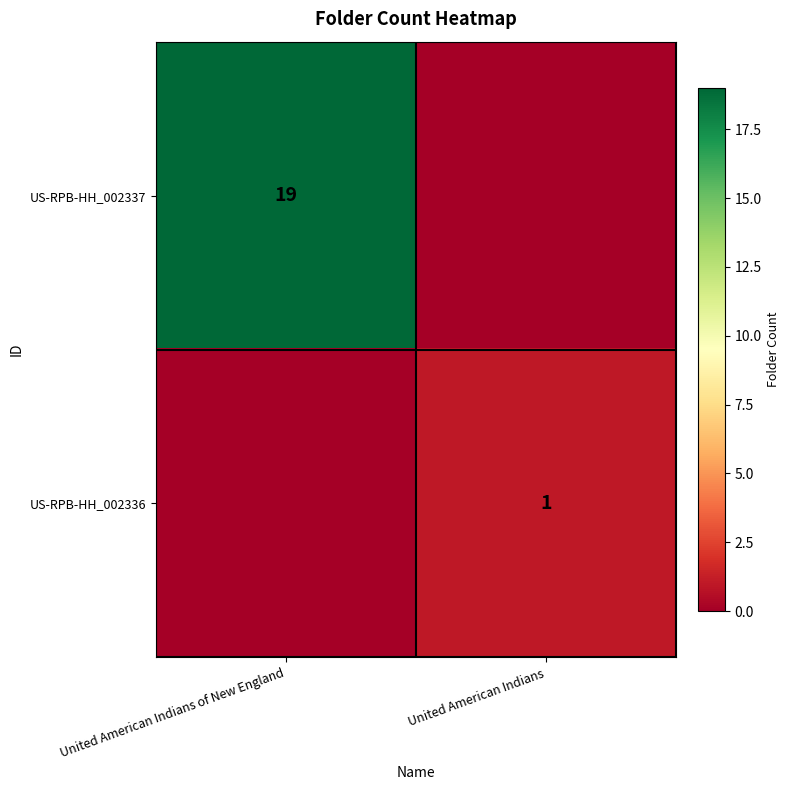

Is it true that US-RPB-HH_002337 equals 12 at United American Indians of New England?

False